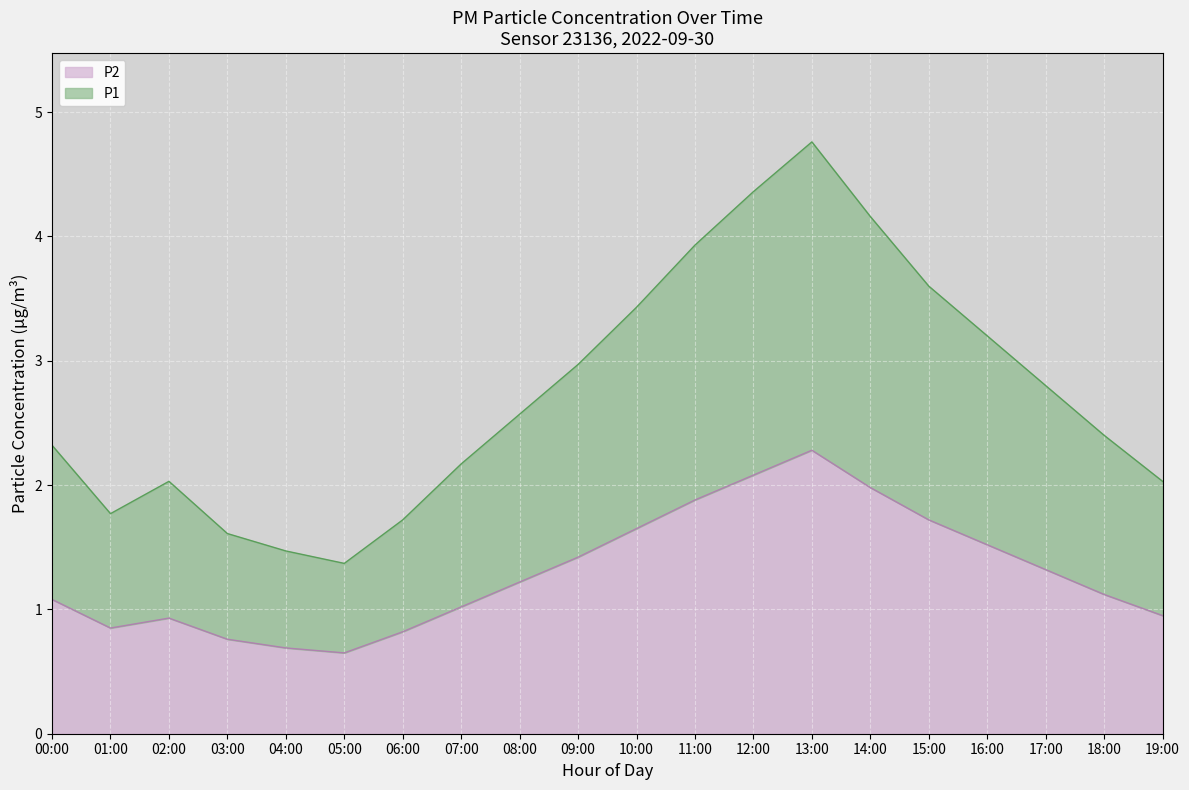

List the series in order of their overall mean, lowest first.

P2, P1